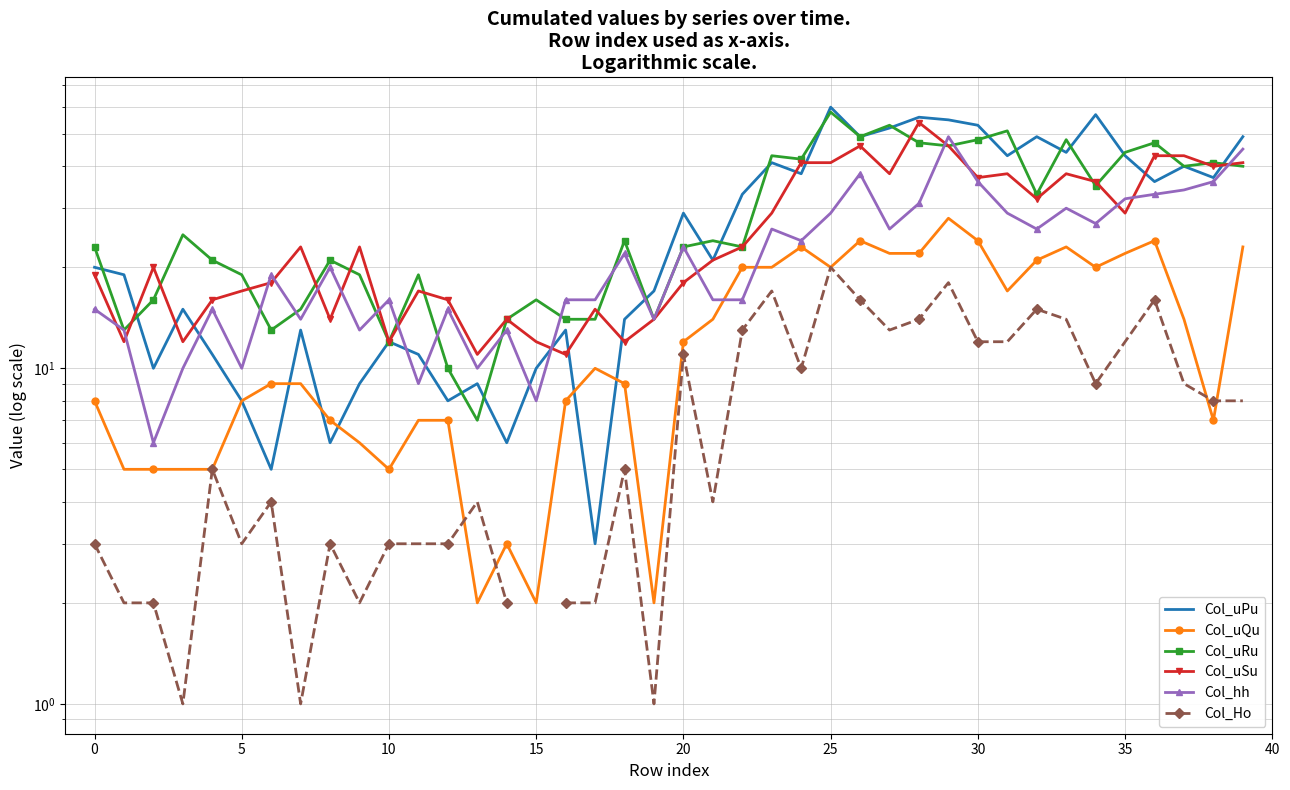

At which label does Col_uQu first exceed 10?

20